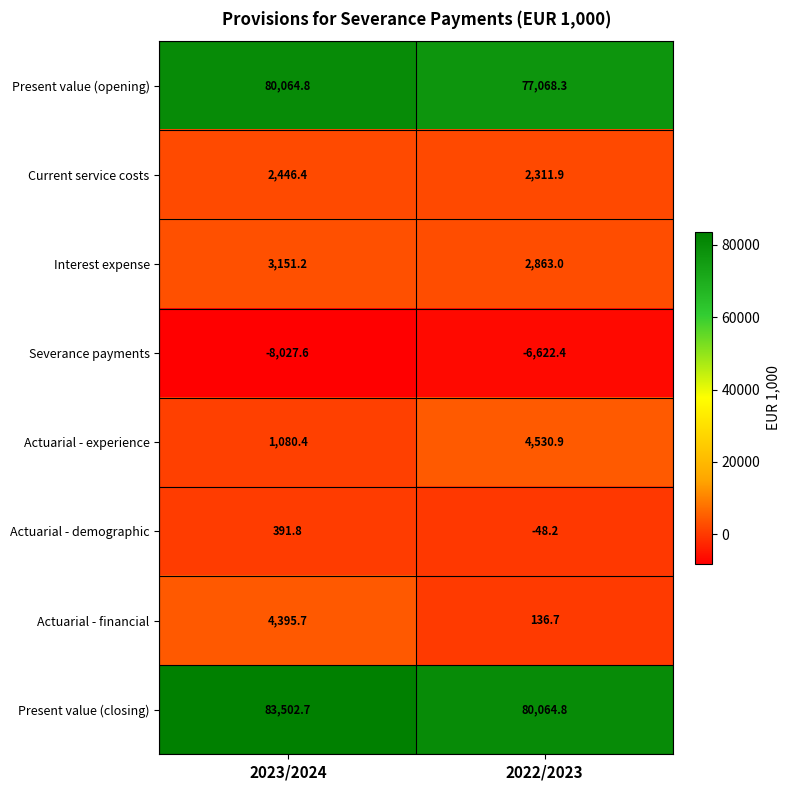

Rank the series by their maximum value, from highest to lowest.

Present value (closing), Present value (opening), Actuarial - experience, Actuarial - financial, Interest expense, Current service costs, Actuarial - demographic, Severance payments